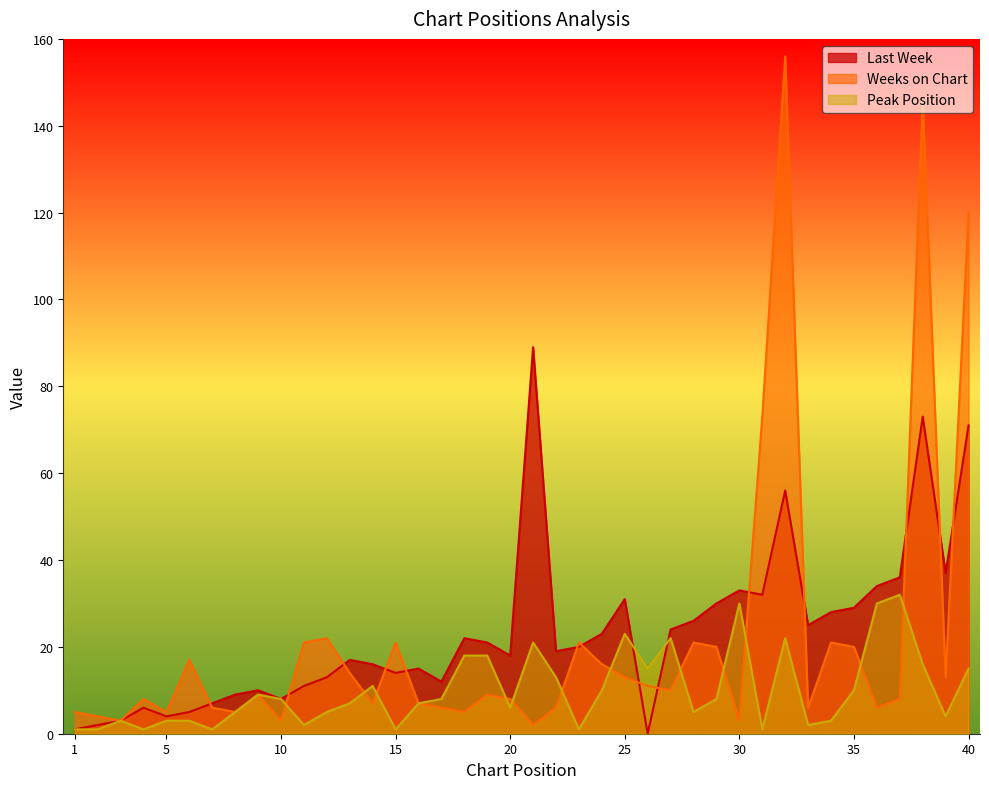

Between 35 and 32, which is larger?

32